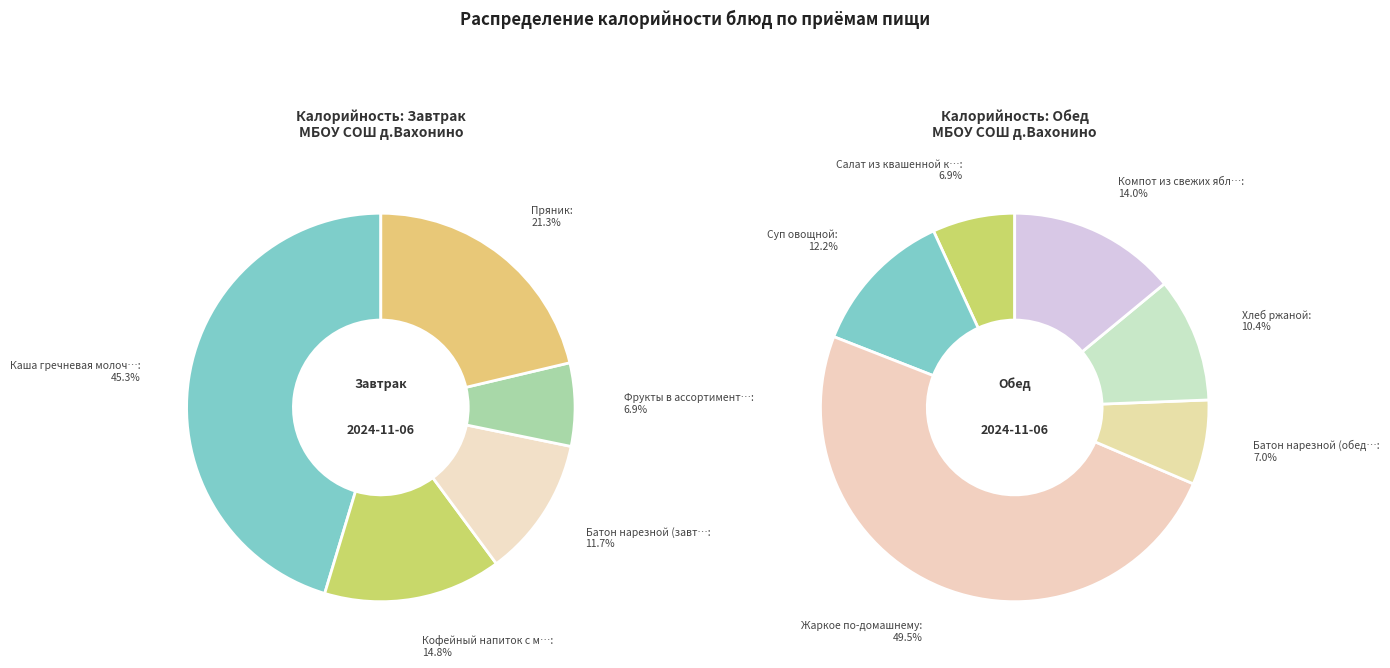

Combined, do Салат из квашенной капусты and Батон нарезной (обед) account for over 50%?

No